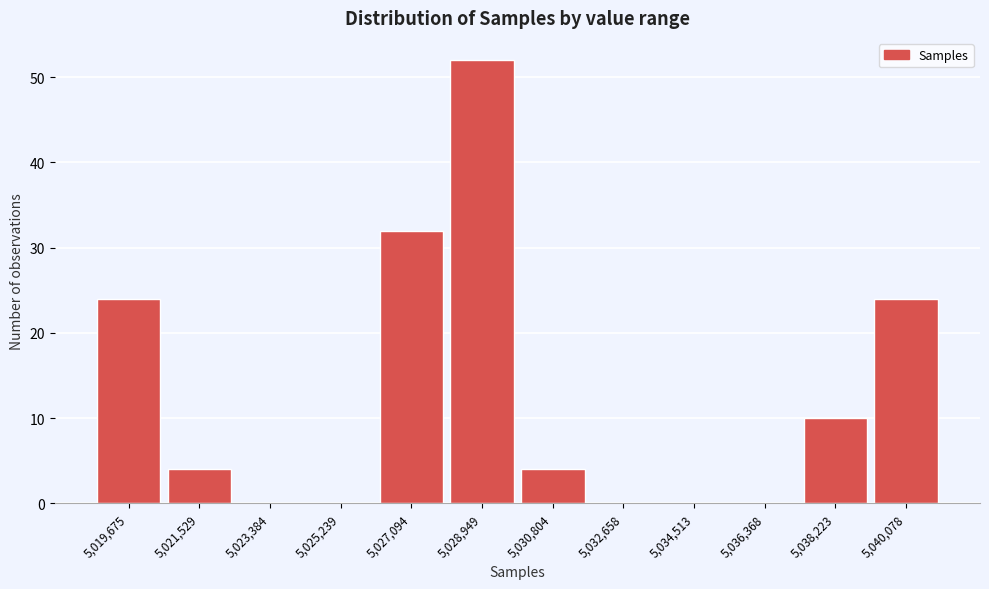

Reading left to right, list all the values displayed in this chart.

5,019,675=24	5,021,529=4	5,023,384=0	5,025,239=0	5,027,094=32	5,028,949=52	5,030,804=4	5,032,658=0	5,034,513=0	5,036,368=0	5,038,223=10	5,040,078=24